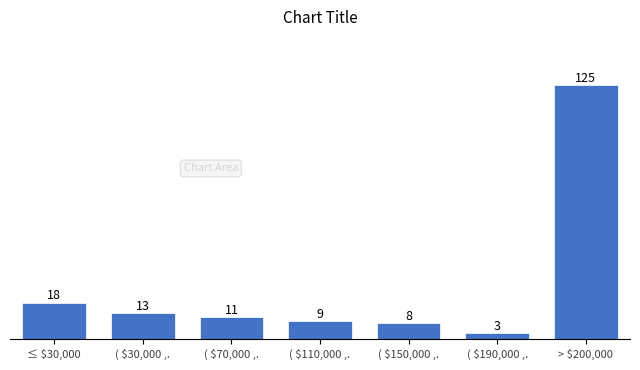

Reading left to right, list all the values displayed in this chart.

18	13	11	9	8	3	125